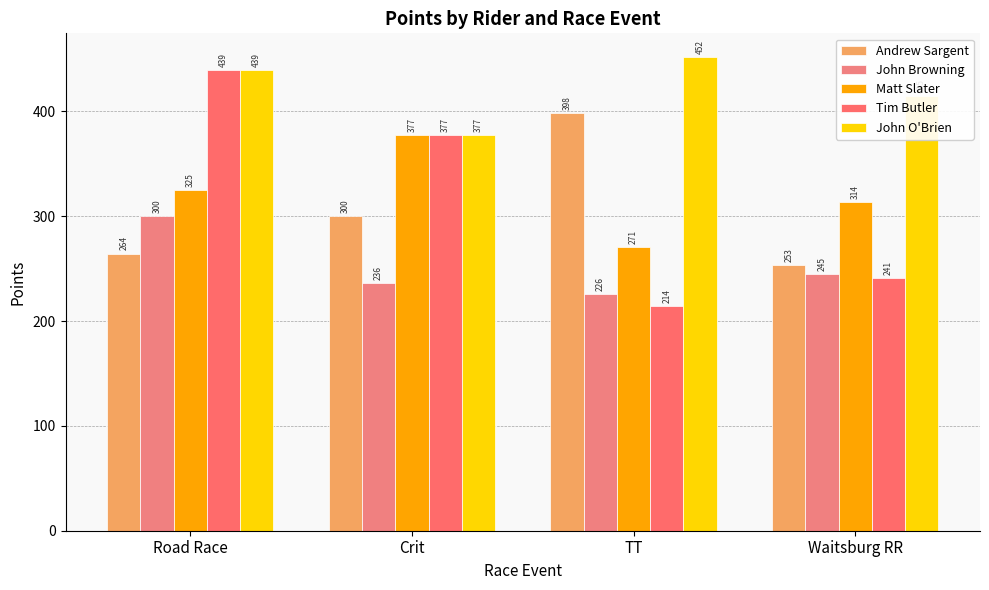

What are all the series names shown in the legend?

Andrew Sargent, John Browning, Matt Slater, Tim Butler, John O'Brien